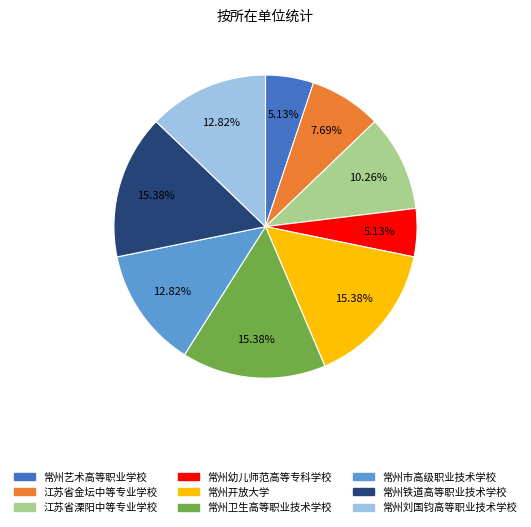

To the nearest percent, what is the difference between the largest and smallest slice percentages?

10%